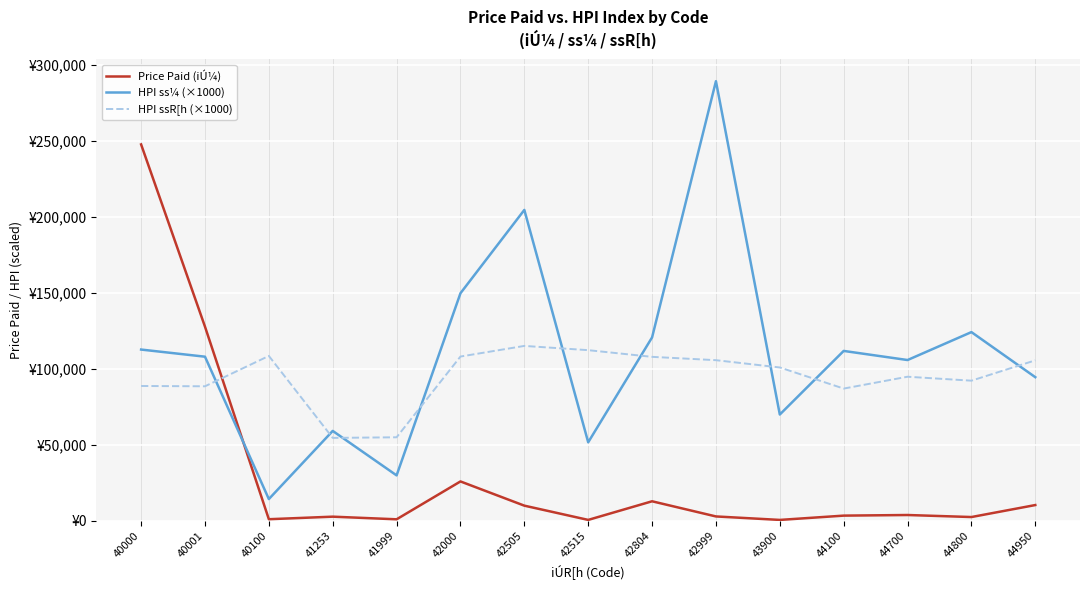

What are all the series names shown in the legend?

Price Paid (iÚ¼), HPI ss¼ (×1000), HPI ssR[h (×1000)